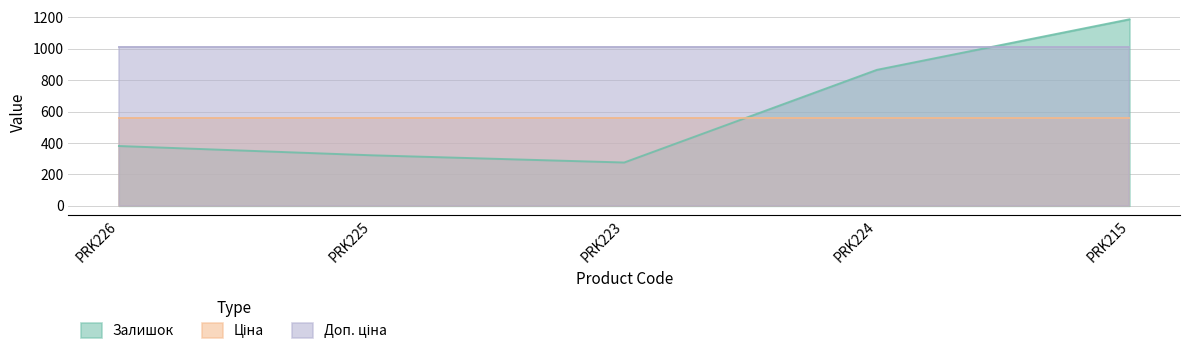

What is the value of the Доп. ціна point at the 5th from the left?

1010.4